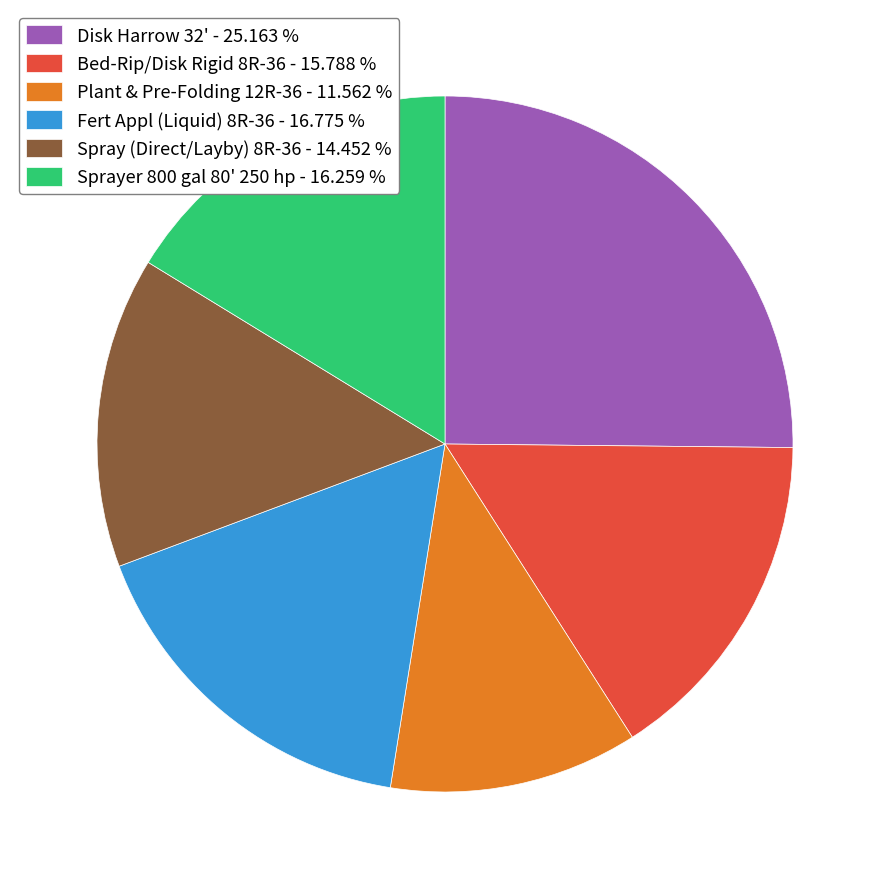

Between Disk Harrow 32' - 25.163 % and Spray (Direct/Layby) 8R-36 - 14.452 %, which is larger?

Disk Harrow 32' - 25.163 %